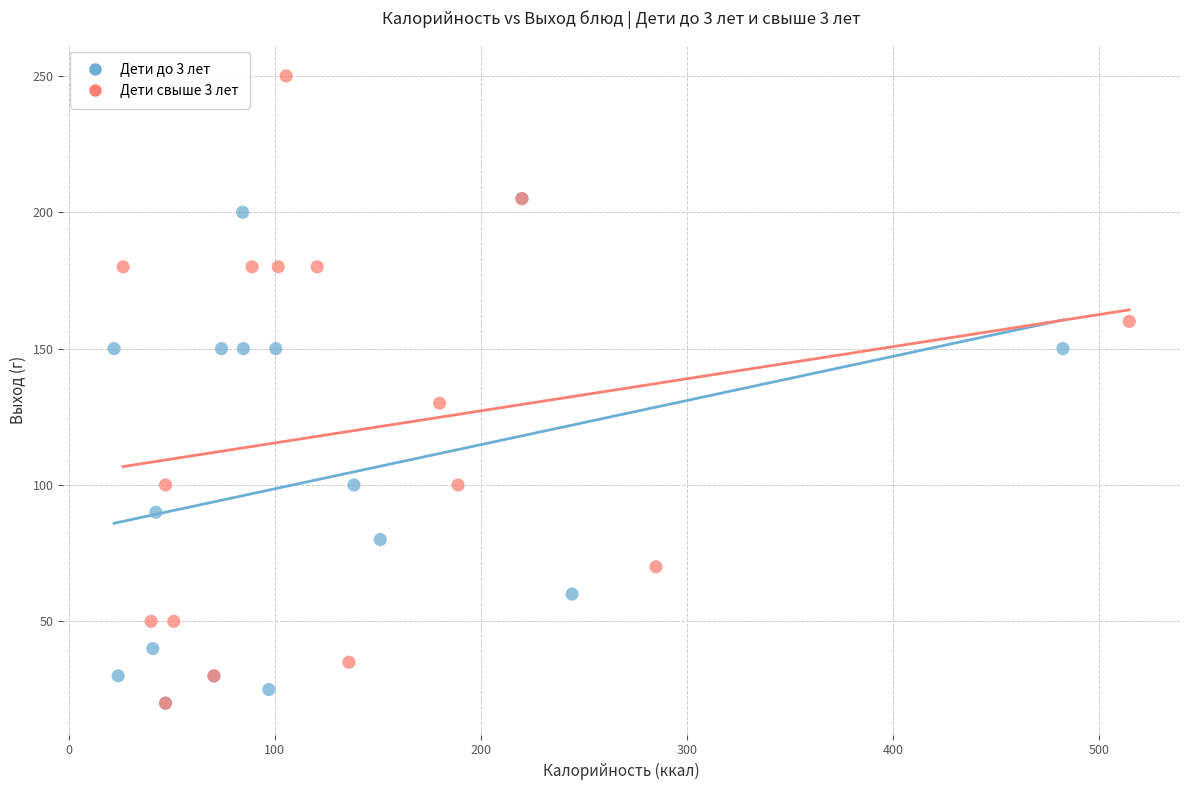

Which series contains the highest Y value?

Дети свыше 3 лет